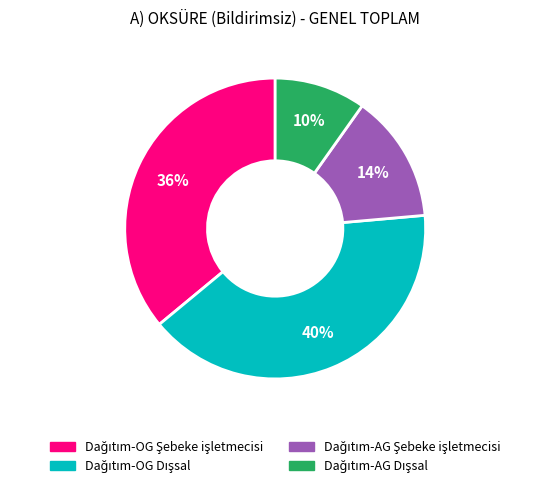

Does any single category account for the majority?

No